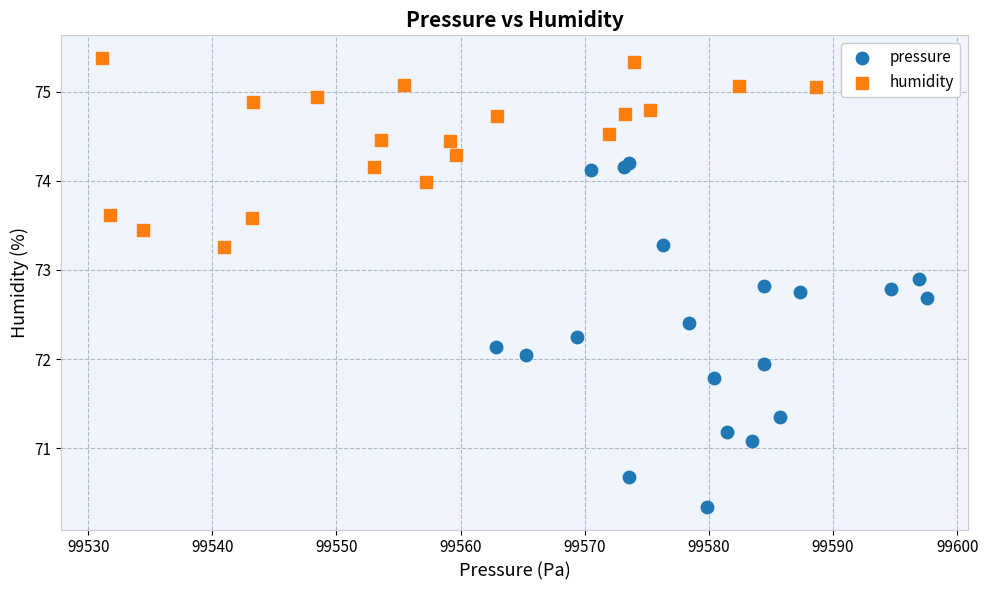

Which series reaches the maximum Y coordinate?

humidity